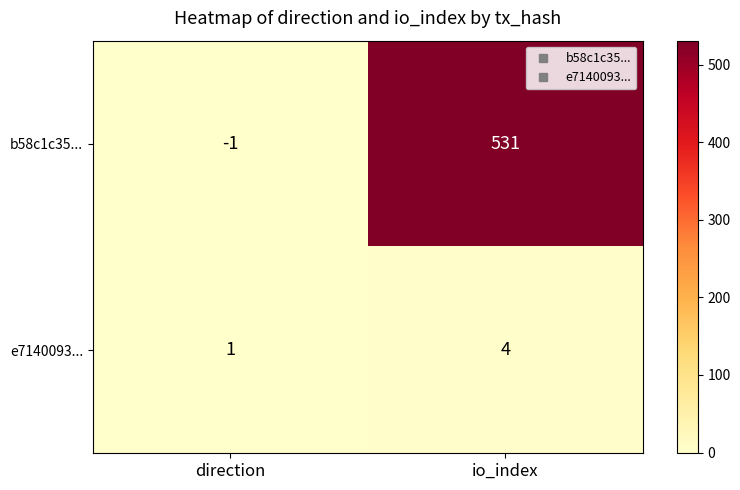

How many categories are shown in the chart?

2